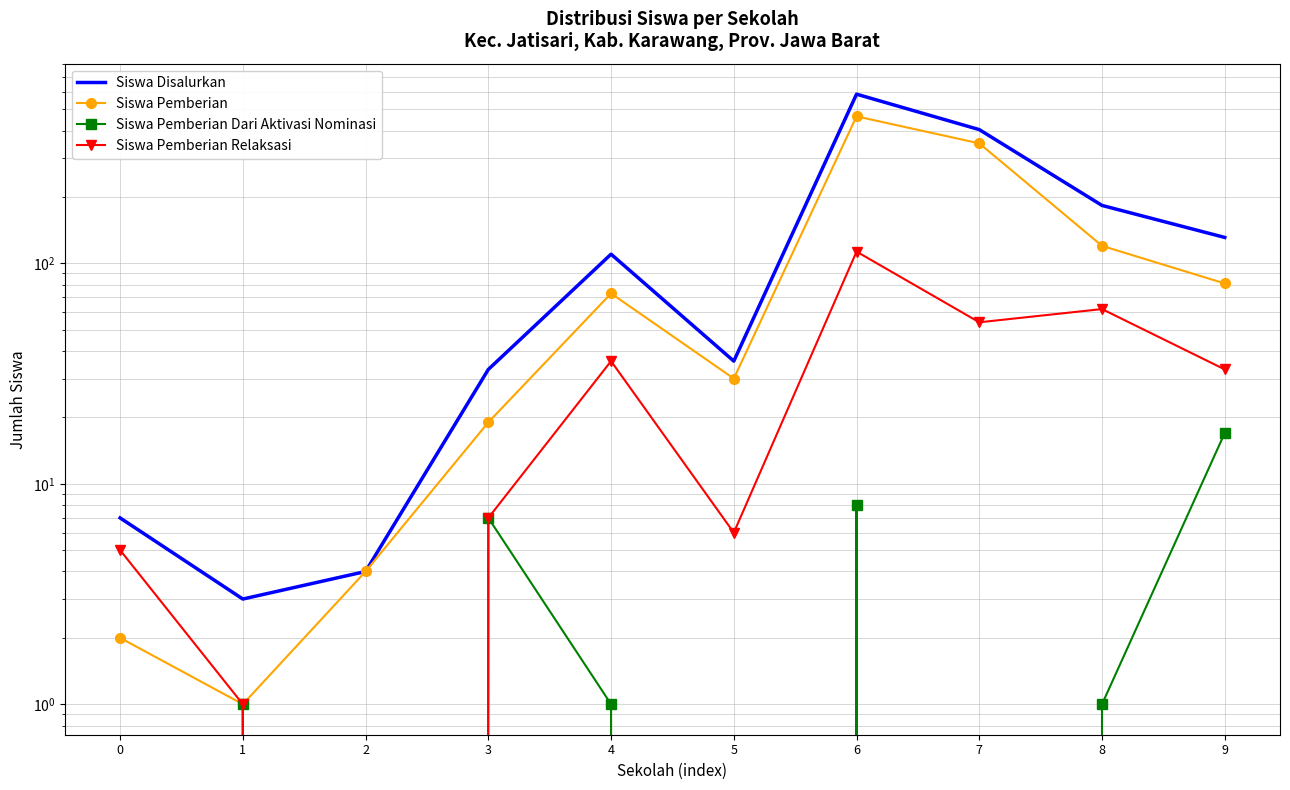

What is the total value across all series at 1?

6